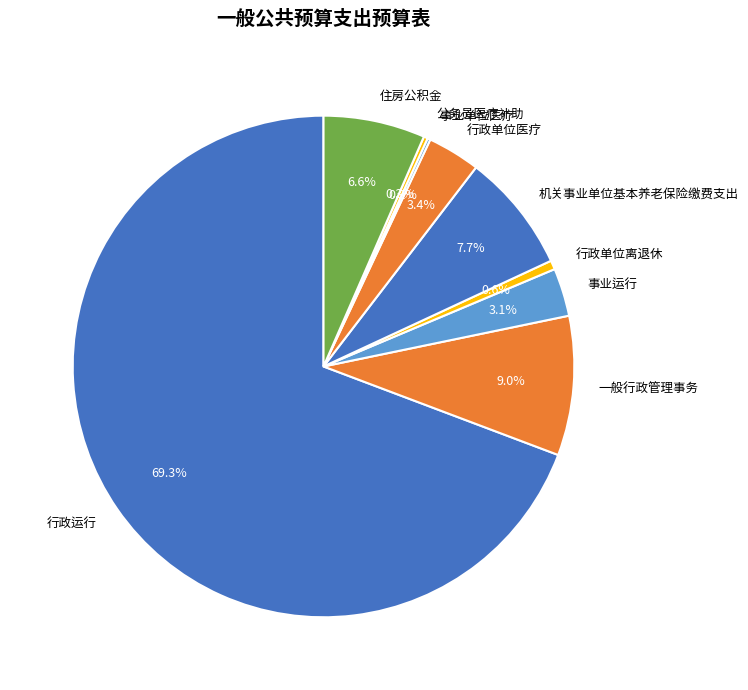

What percentage is the 行政单位离退休 slice, to the nearest percent?

1%